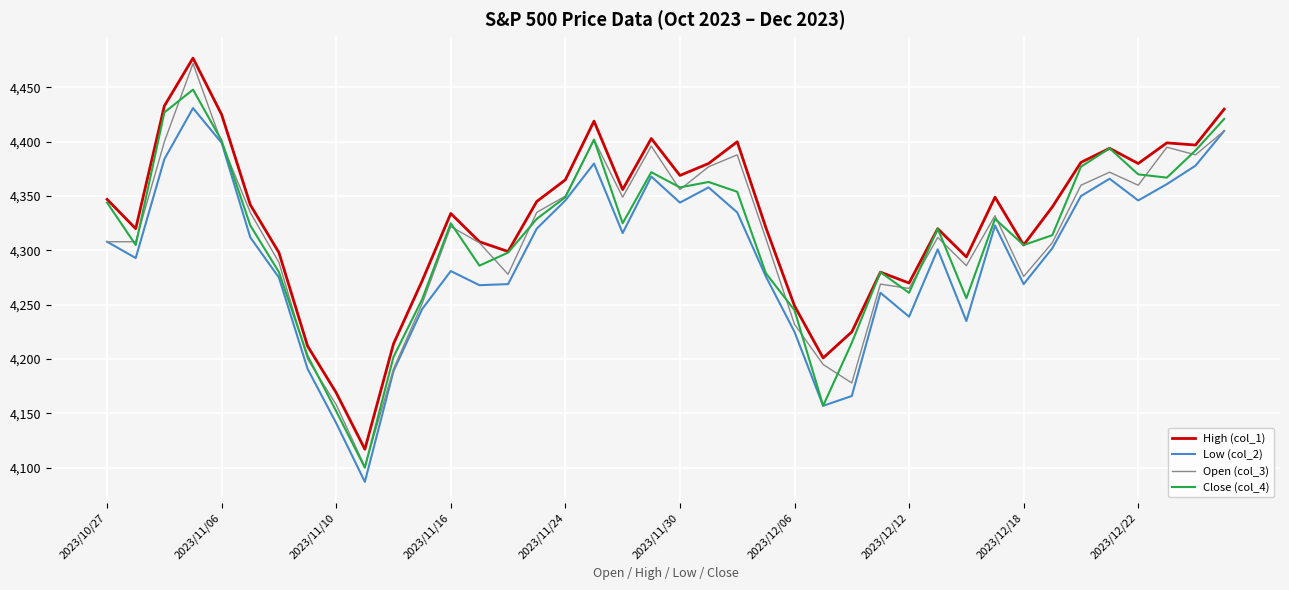

What is the minimum value for Close (col_4)?

4100